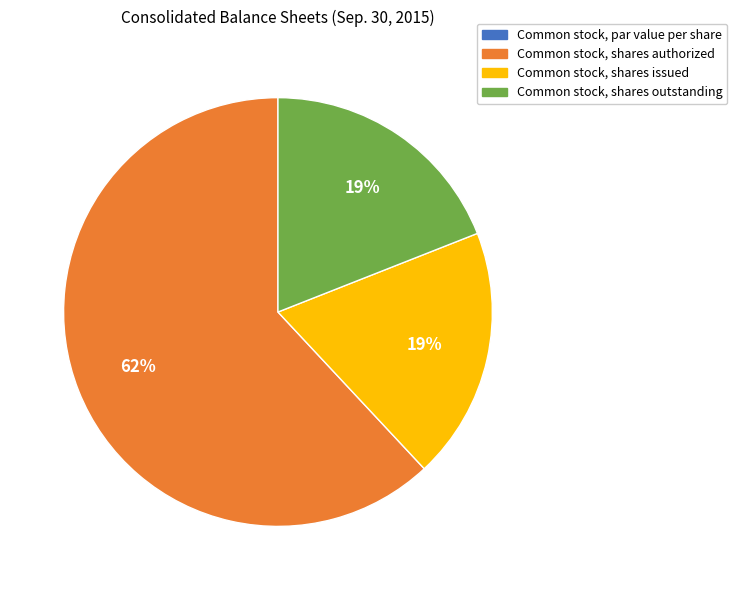

Approximately how many times larger is the value at Common stock, shares issued compared to Common stock, shares authorized?

0.3